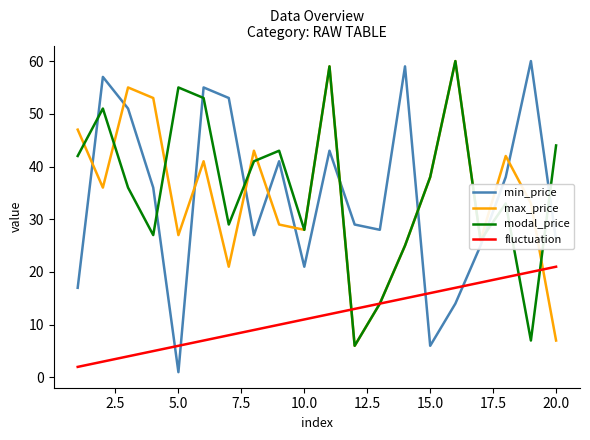

Which series has the largest range (max minus min)?

min_price